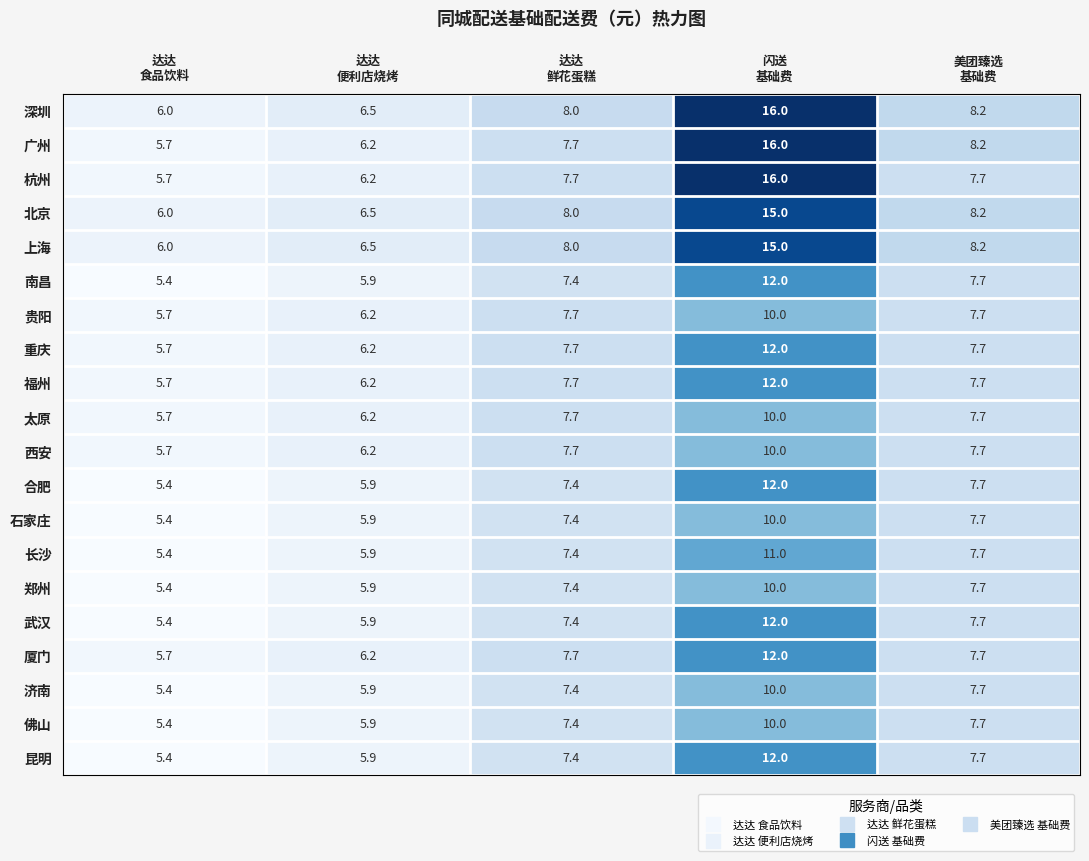

At how many categories does at least one series exceed 9?

1